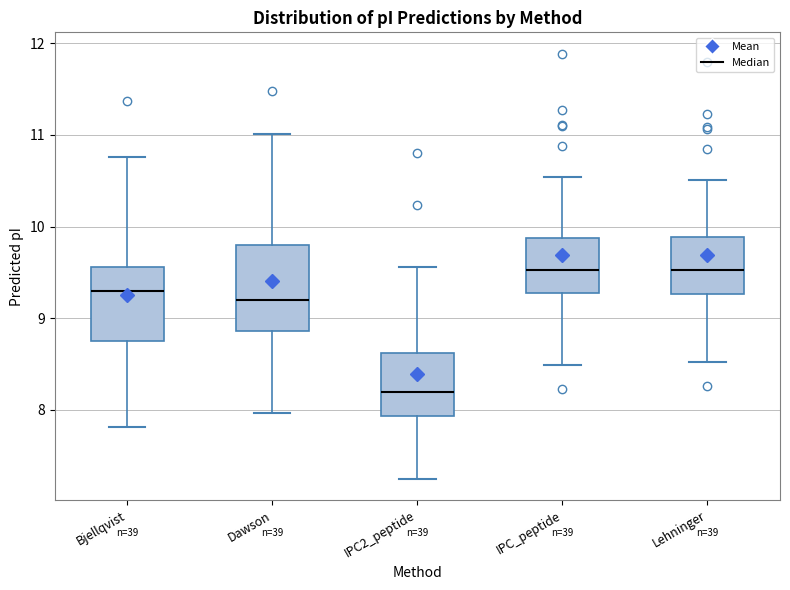

Reading left to right, read every box against the y-axis: the position of its median line, the range the box covers, and the ends of its whiskers. The values are not printed on the chart, so give them approximately, as read against the axis.

Bjellqvist: median 9.3, box 8.8 to 9.6, whiskers 7.8 to 10.8
Dawson: median 9.2, box 8.9 to 9.8, whiskers 8.0 to 11.0
IPC2_peptide: median 8.2, box 7.9 to 8.6, whiskers 7.2 to 9.6
IPC_peptide: median 9.5, box 9.3 to 9.9, whiskers 8.5 to 10.5
Lehninger: median 9.5, box 9.3 to 9.9, whiskers 8.5 to 10.5